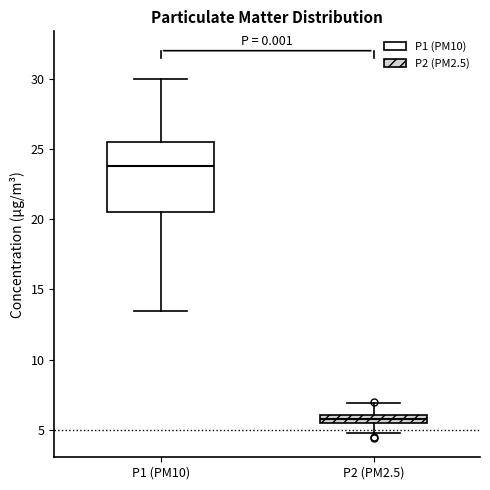

Which box's median line is the lowest?

P2 (PM2.5)